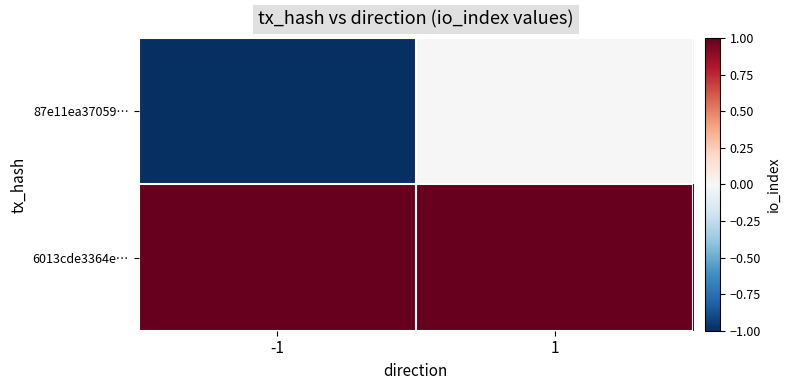

Between -1 and 1, which series saw the biggest shift?

87e11ea37059…